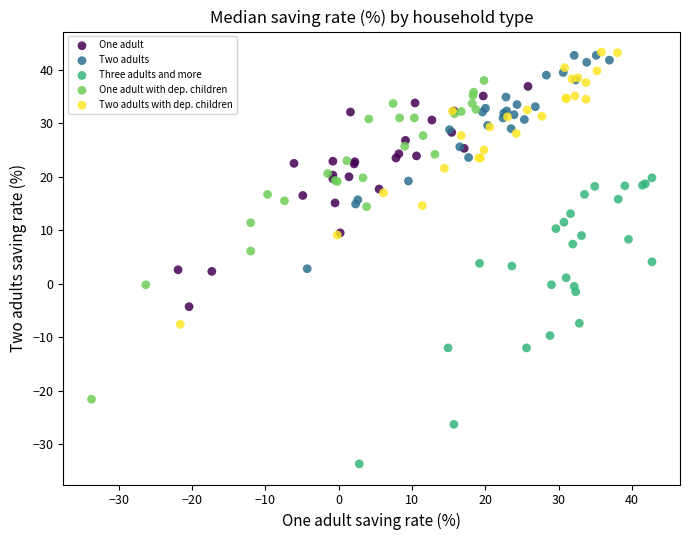

Which series contains the lowest Y value?

Three adults and more